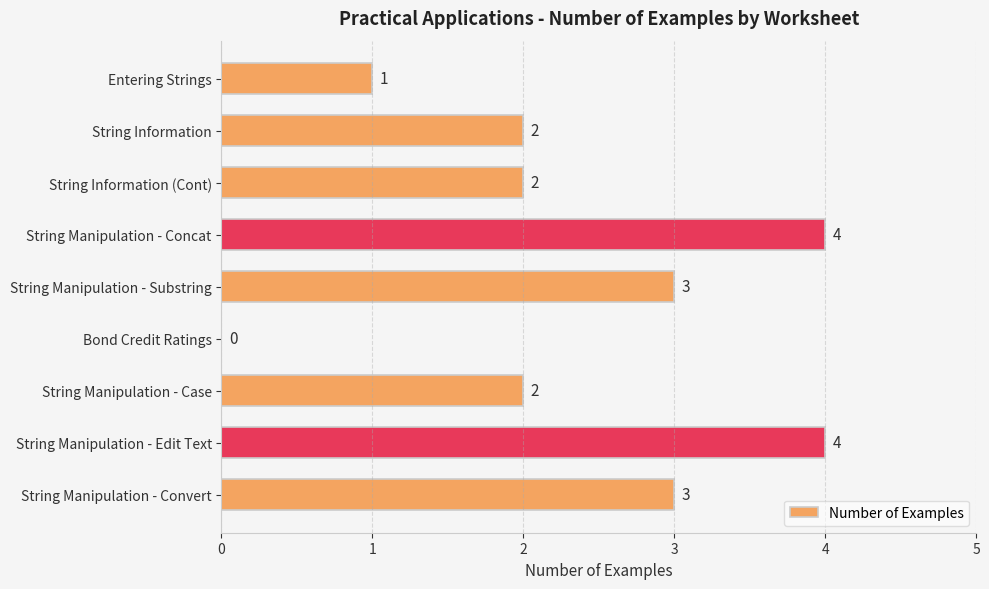

What is the greatest value displayed?

4